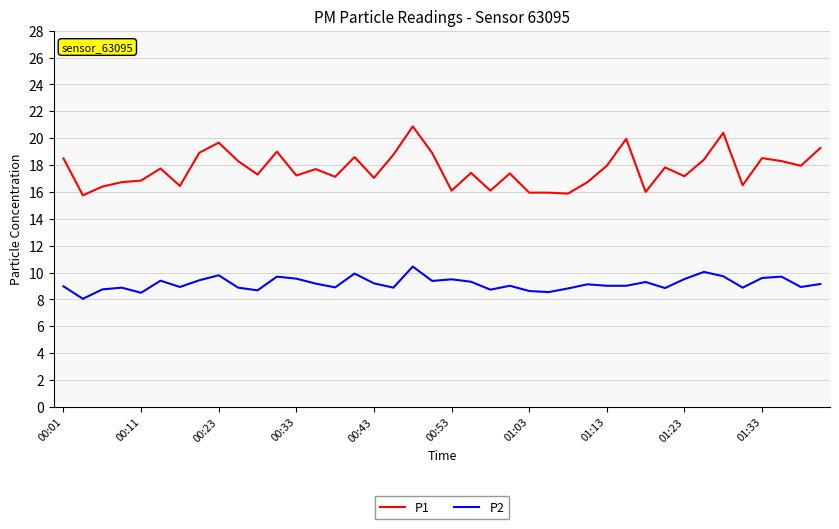

Rank the series by their average value, from lowest to highest.

P2, P1